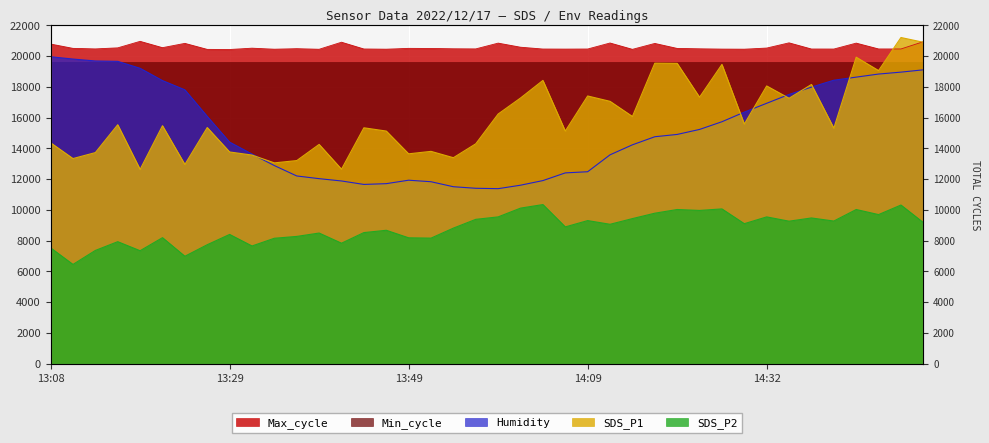

Is it true that Max_cycle equals 36090.5 at 14:47?

False